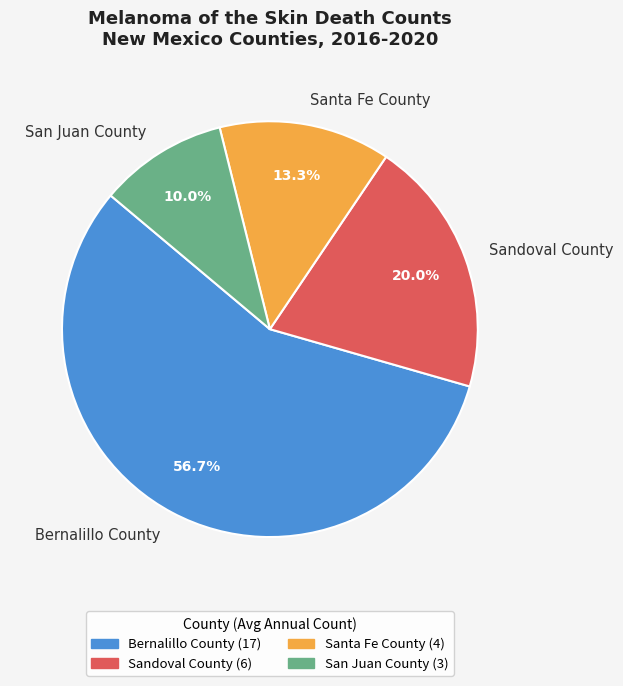

Is the sum of Santa Fe County and Bernalillo County greater than half?

Yes